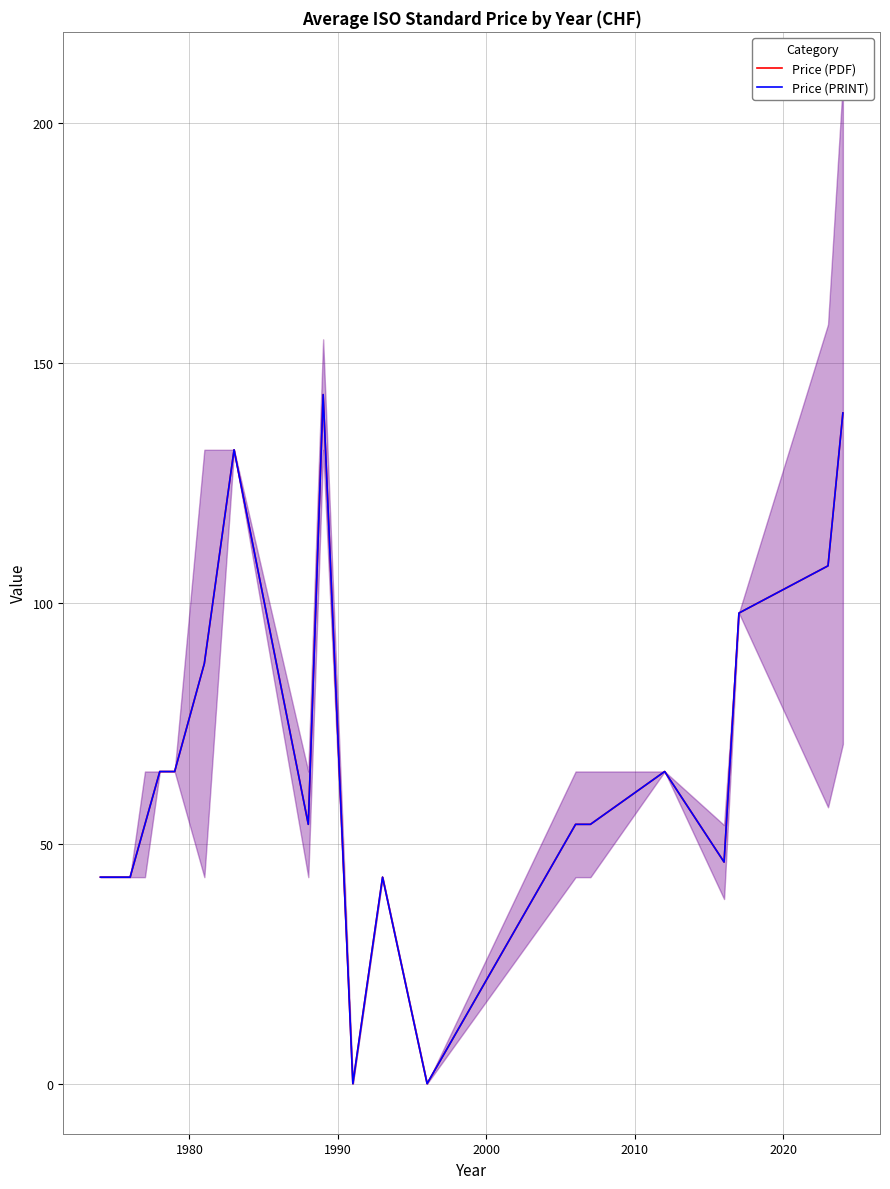

Does the chart display data point markers on the line(s)?

No